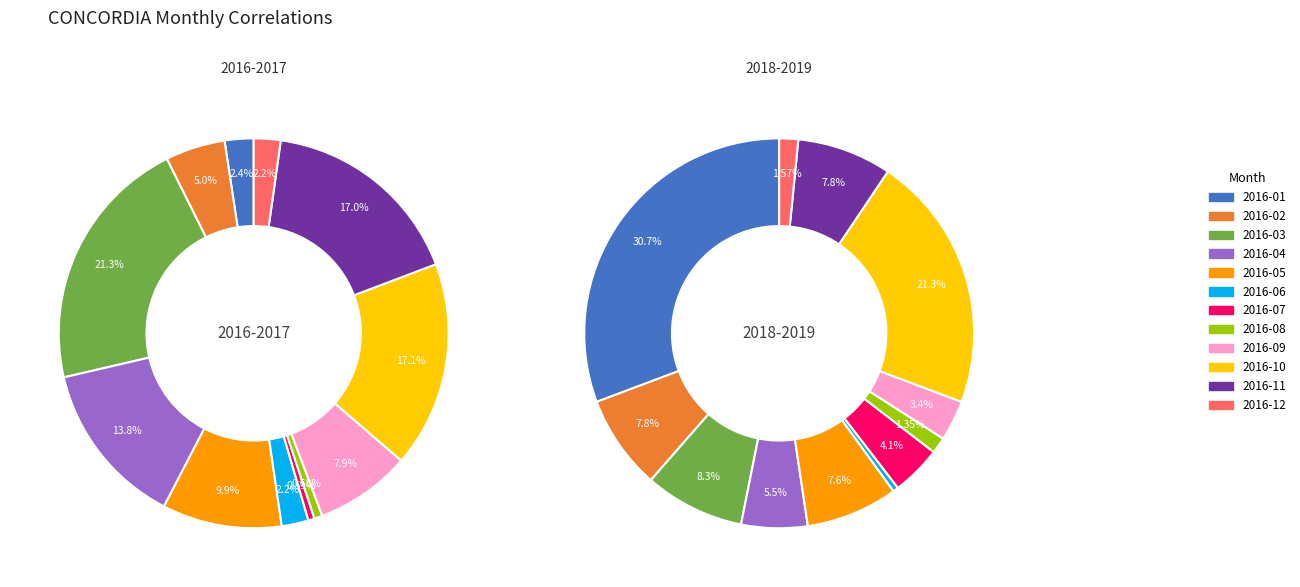

What is the smallest slice in the pie chart?

2016-07